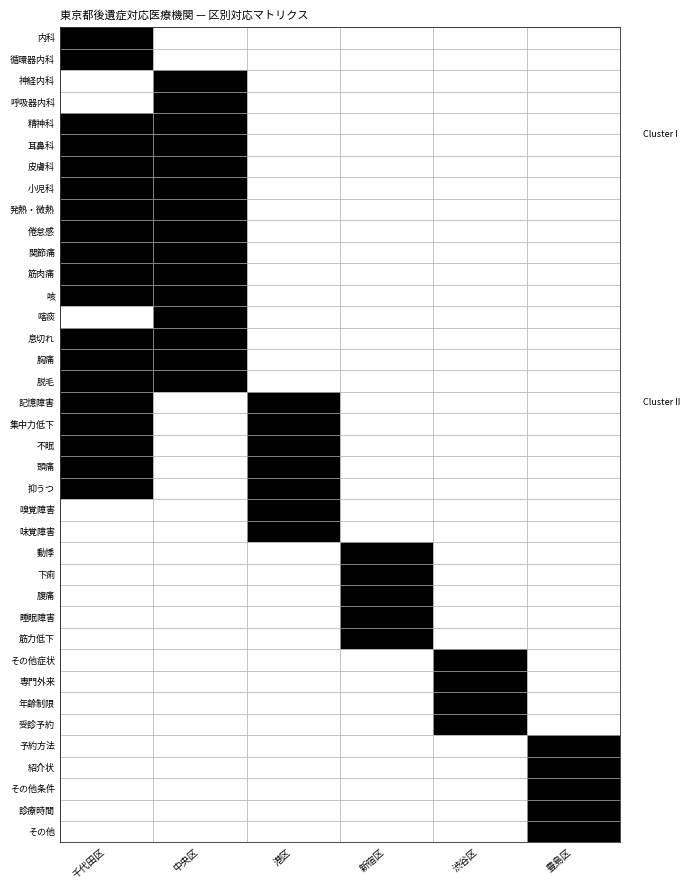

What is the sum of all 渋谷区 values?

4